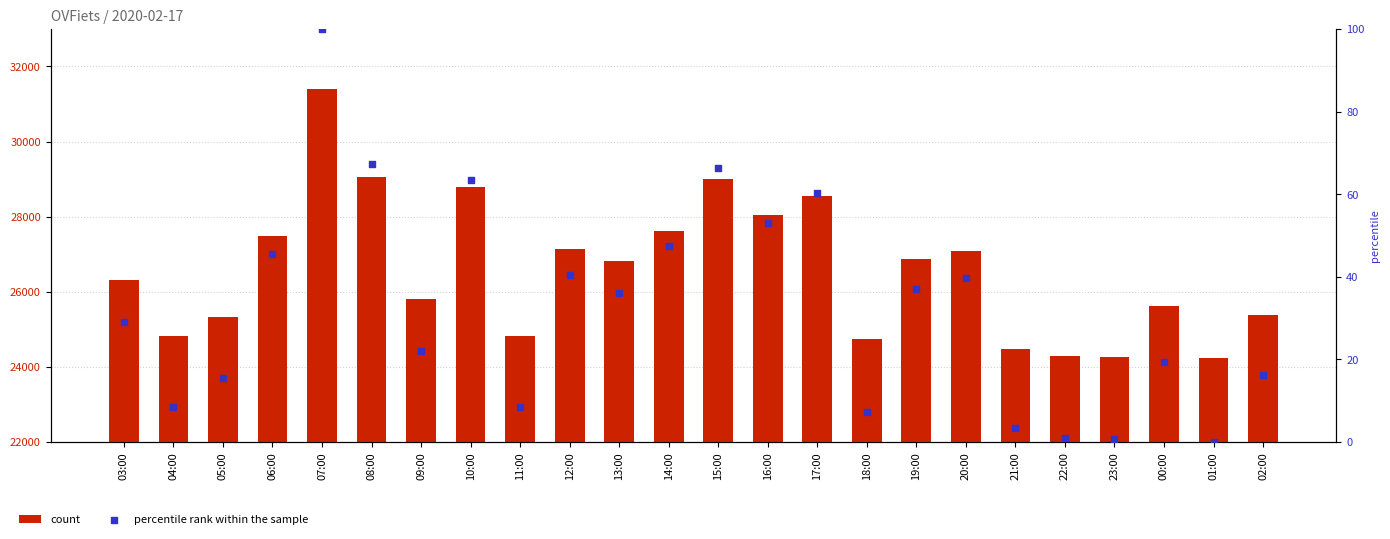

At how many categories does at least one series exceed 30553?

1